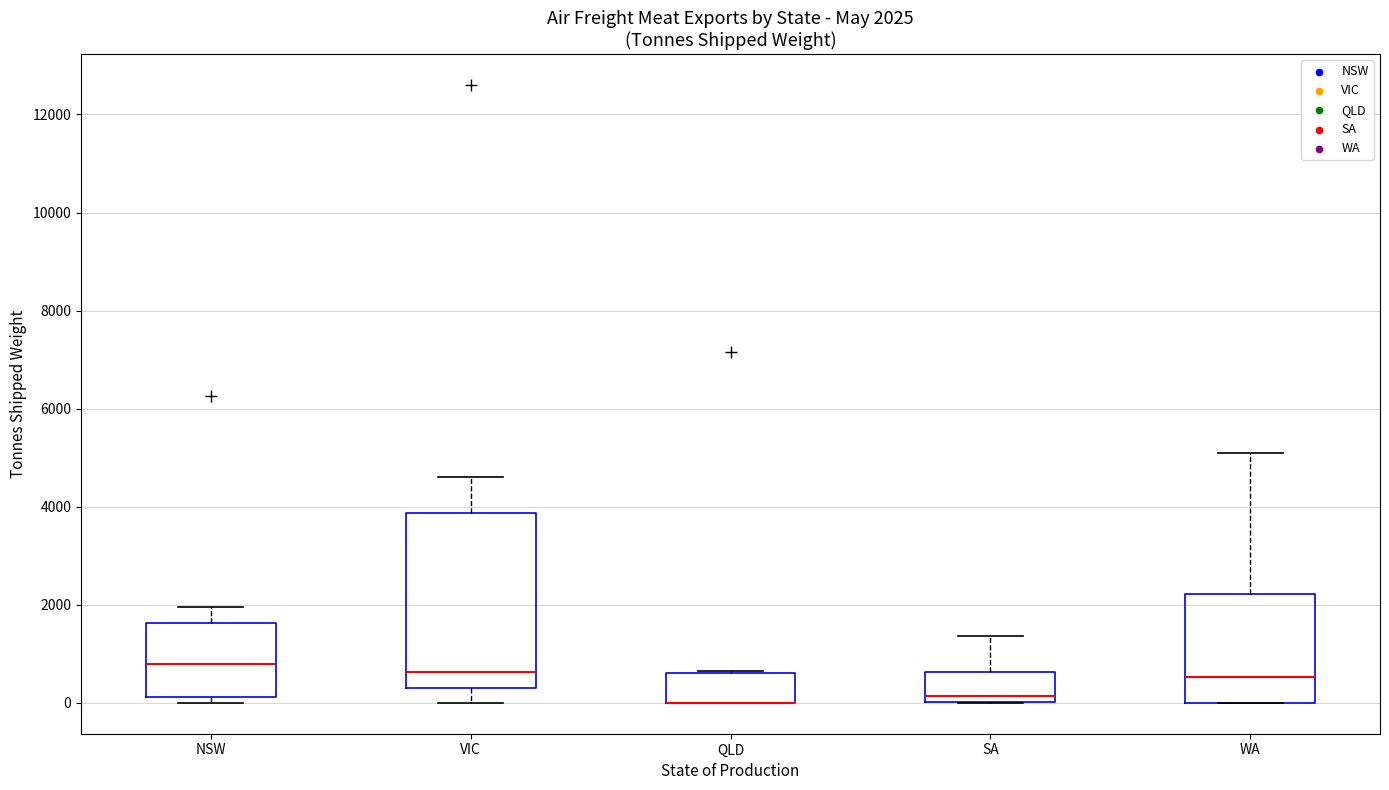

Which box is the tallest, from its lower edge to its upper edge?

VIC